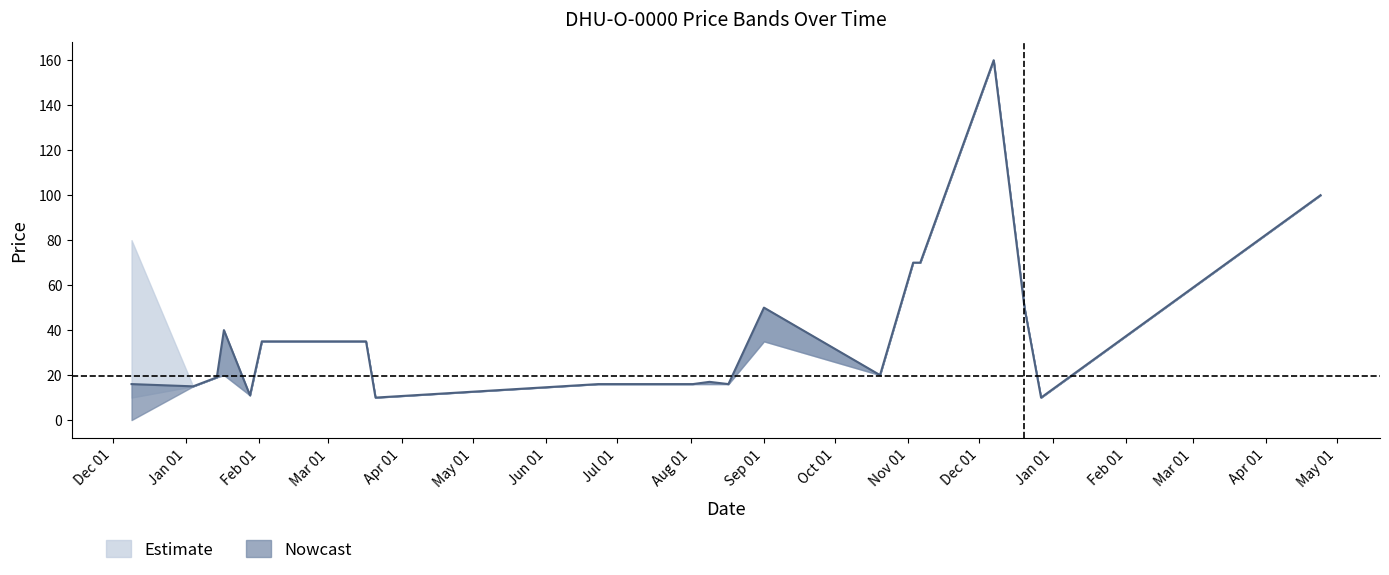

At how many categories does at least one series exceed 90?

2